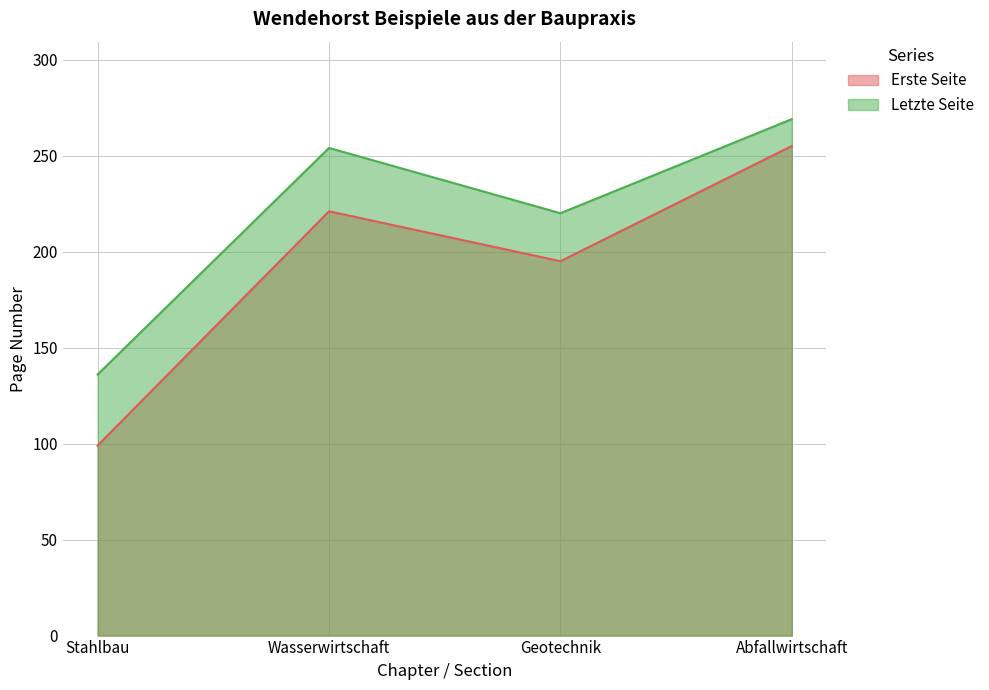

What value does the Erste Seite series have at Abfallwirtschaft?

255